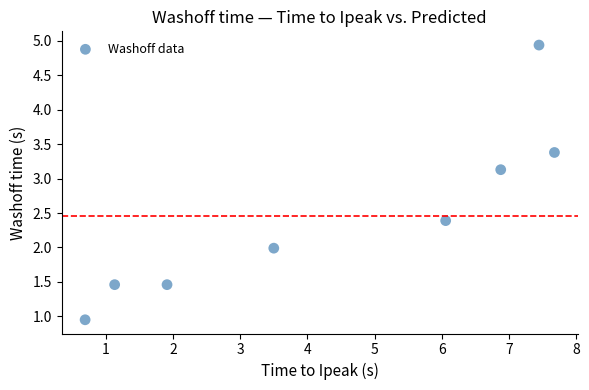

What is the average Y value?

2.5